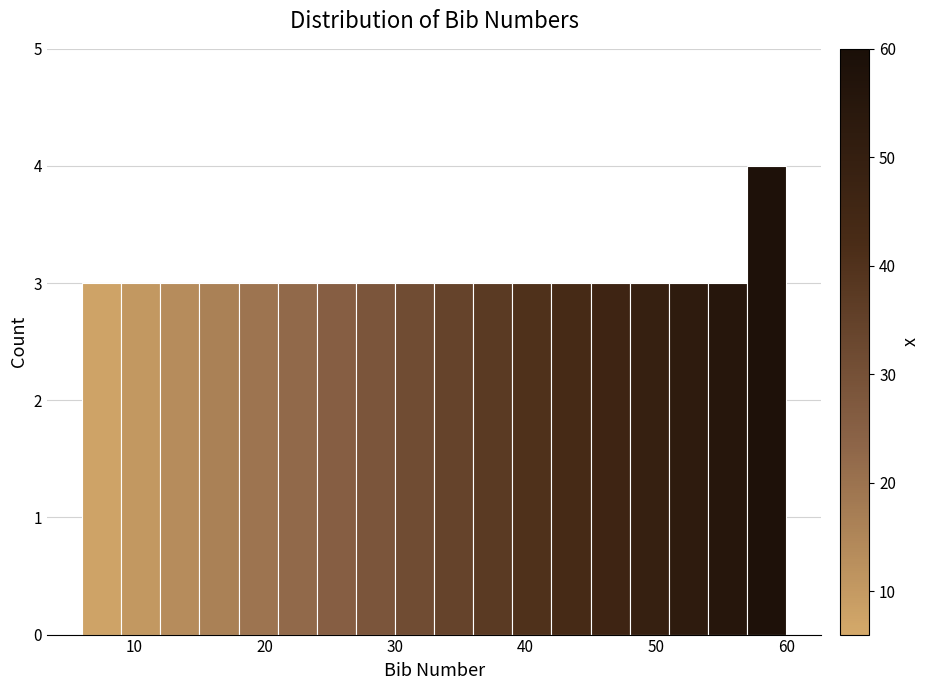

Read against the x-axis, roughly where is the centre of the tallest bar?

59